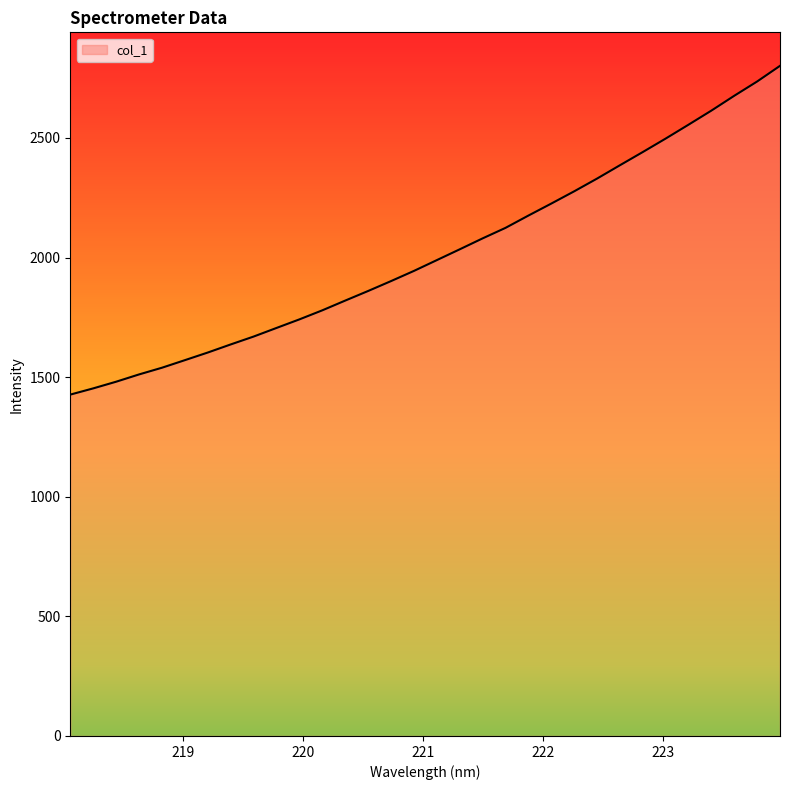

How many values are below 1989?

16